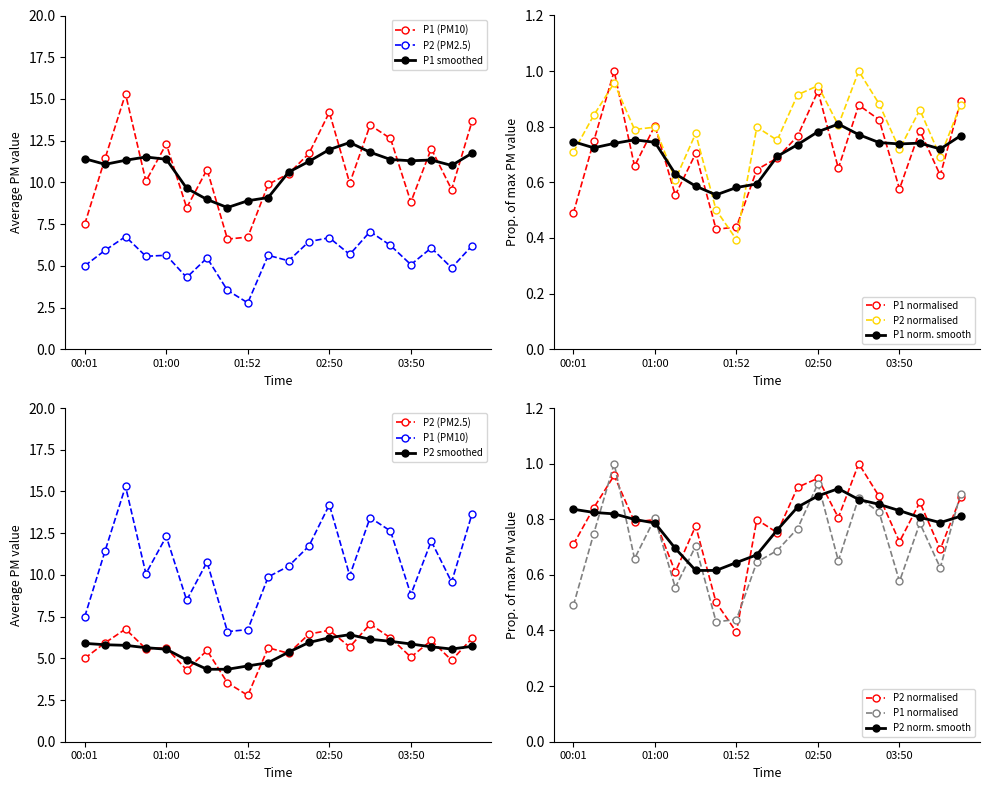

Where is the first local minimum for P2?

00:45